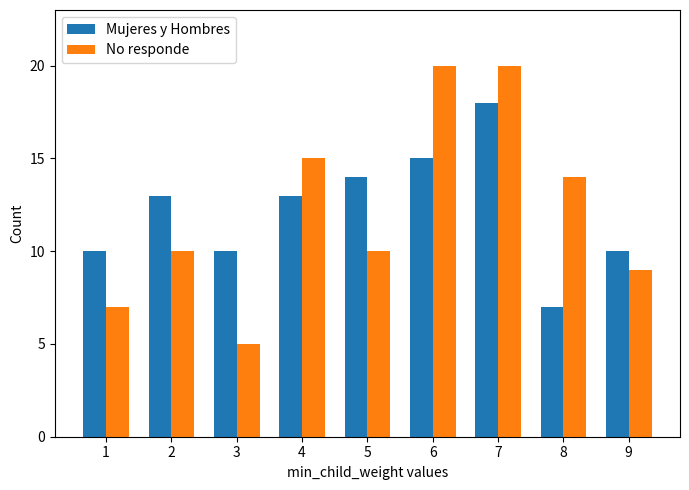

Between 1 and 6, which series saw the biggest shift?

No responde